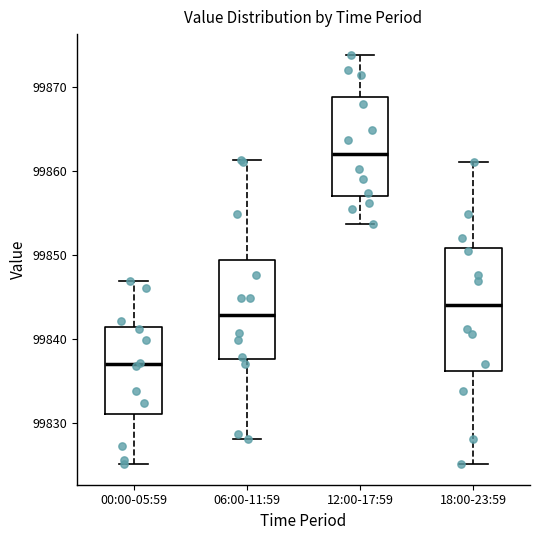

Which box's median line is the highest?

12:00-17:59